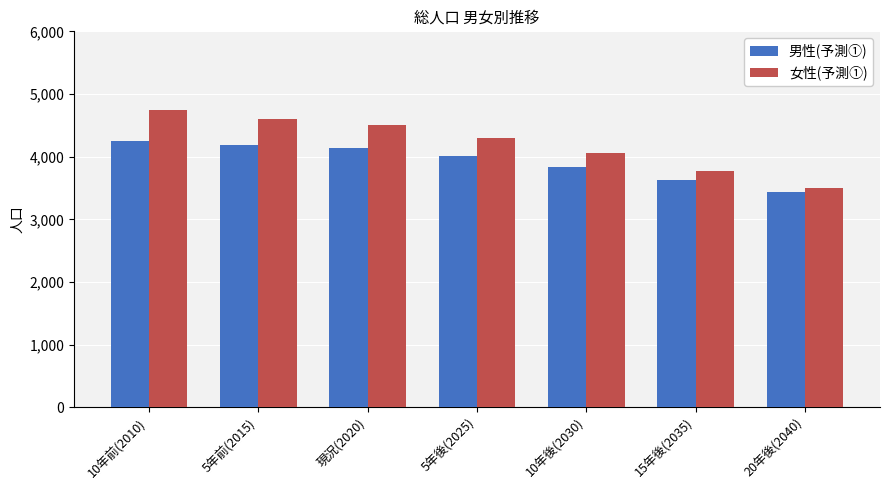

At which category is the sum across all series the highest?

10年前(2010)